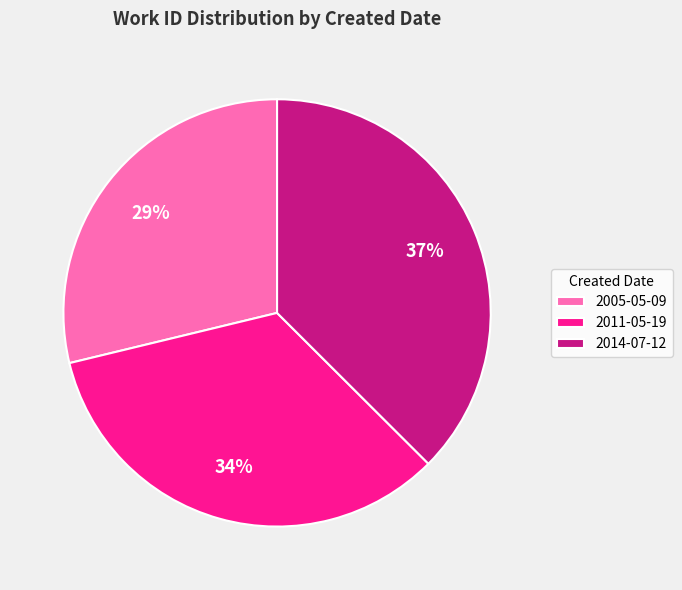

What is the ratio of the value at 2005-05-09 to the value at 2011-05-19?

0.9